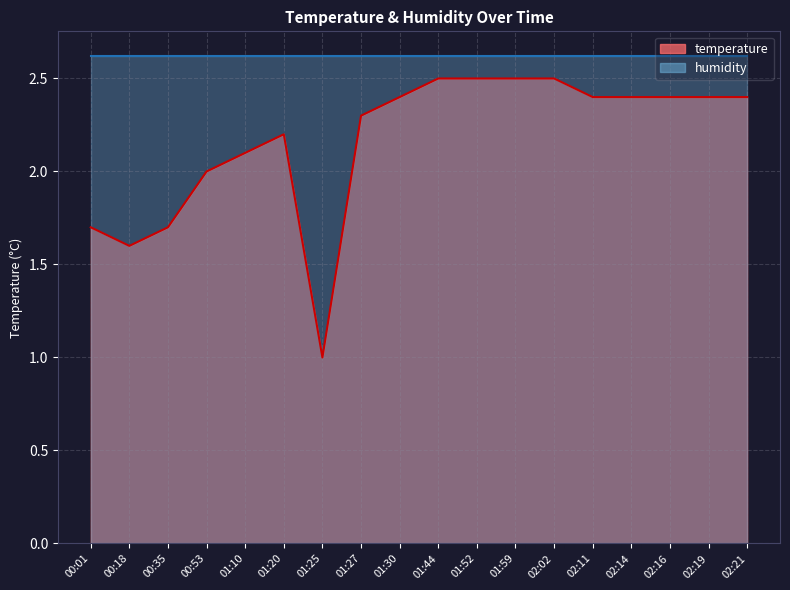

Approximately how many times larger is the value at 01:59 compared to 01:30?

1.0